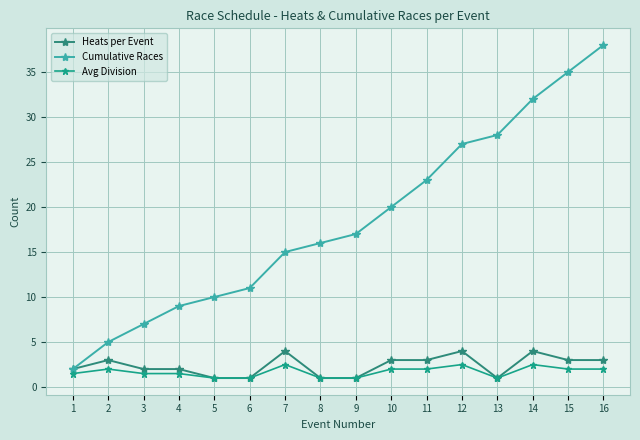

At which category is the sum across all series the highest?

16